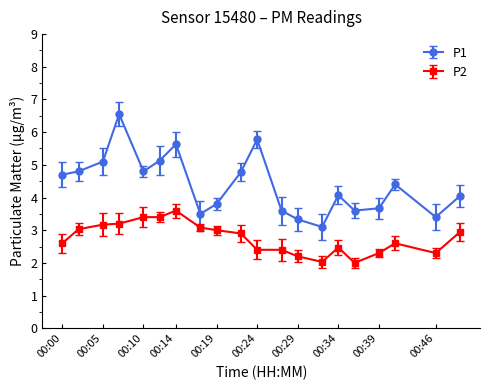

What is the average value of the P1 series?

4.4